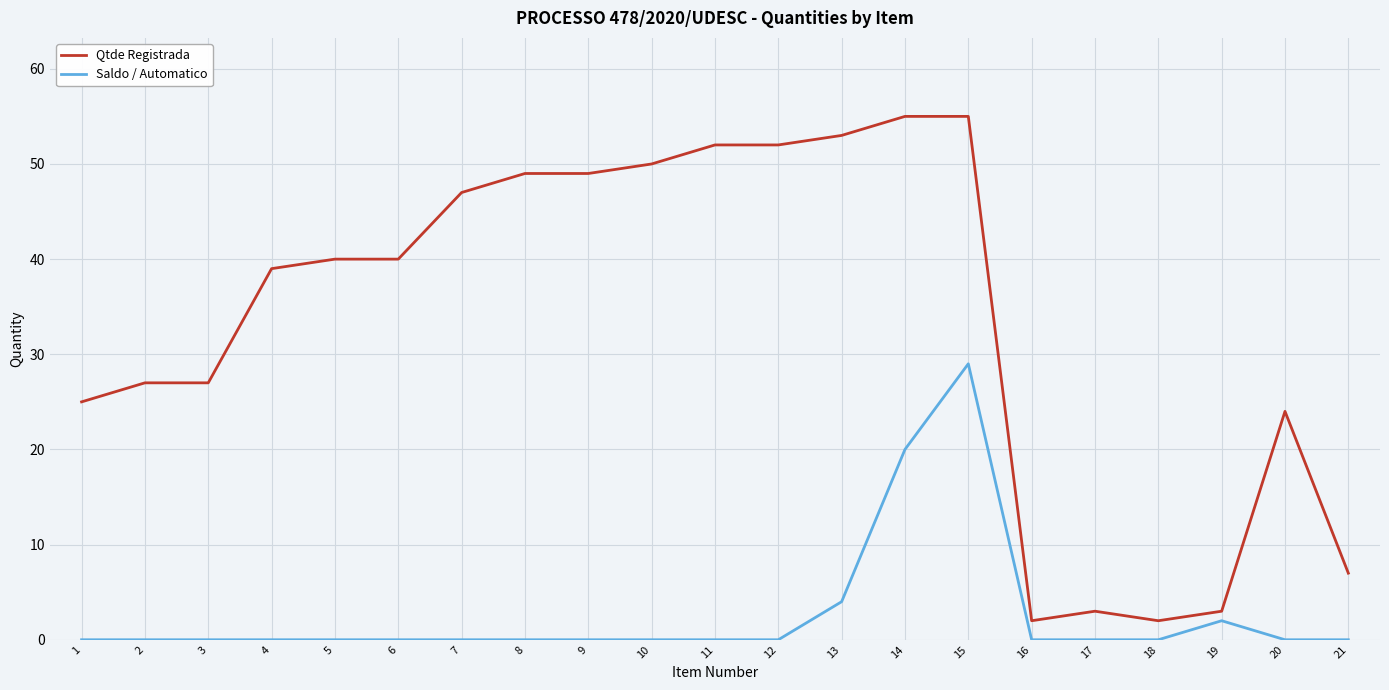

What value does the Qtde Registrada series have at 19?

3